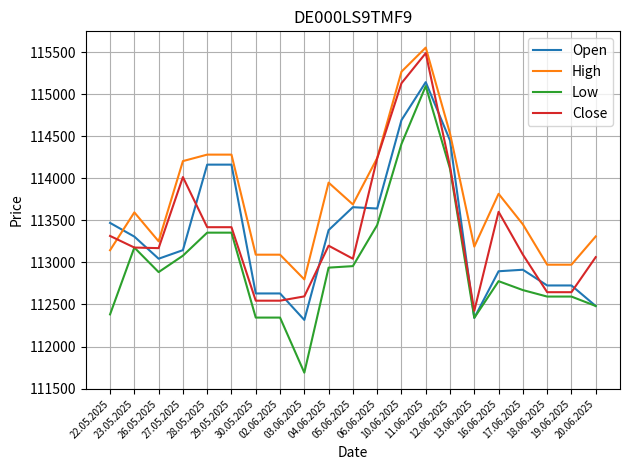

Where is the first local maximum for Low?

23.05.2025